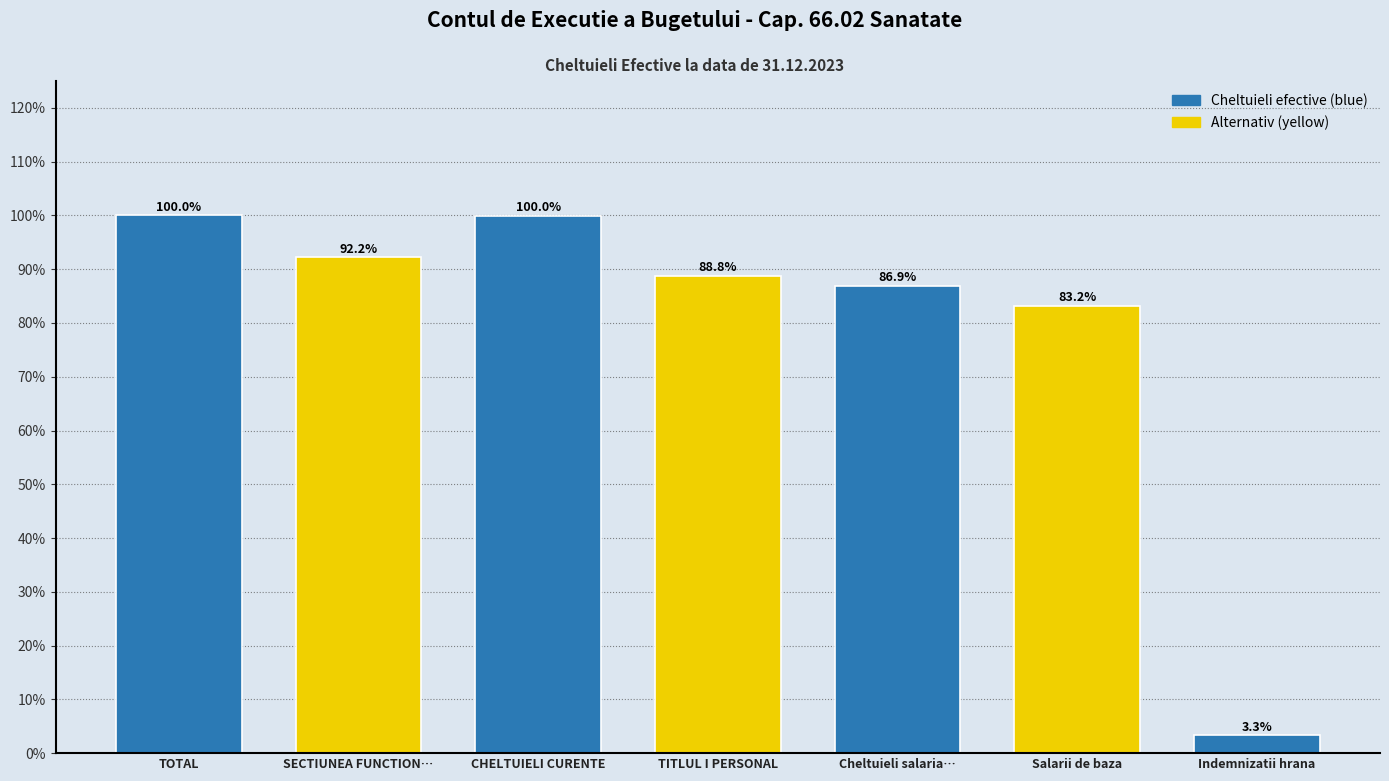

Reading left to right, what are all the values shown in this chart?

TOTAL=100.0	SECTIUNEA FUNCTION…=92.2	CHELTUIELI CURENTE=100.0	TITLUL I PERSONAL=88.8	Cheltuieli salaria…=86.9	Salarii de baza=83.2	Indemnizatii hrana=3.3